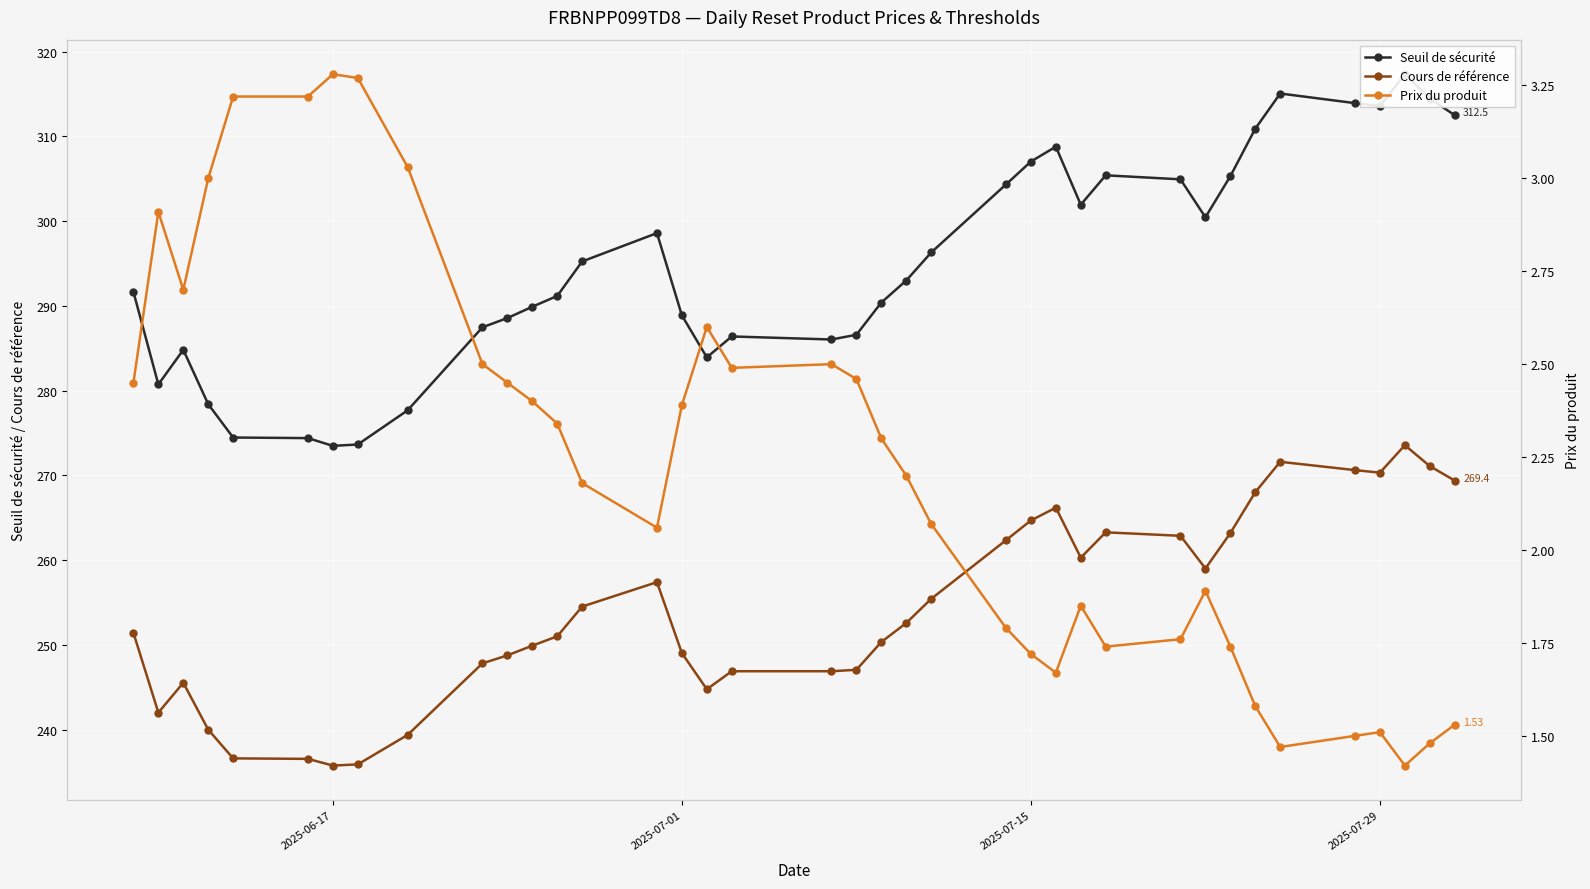

What is the lowest value of the Cours de référence series?

235.8